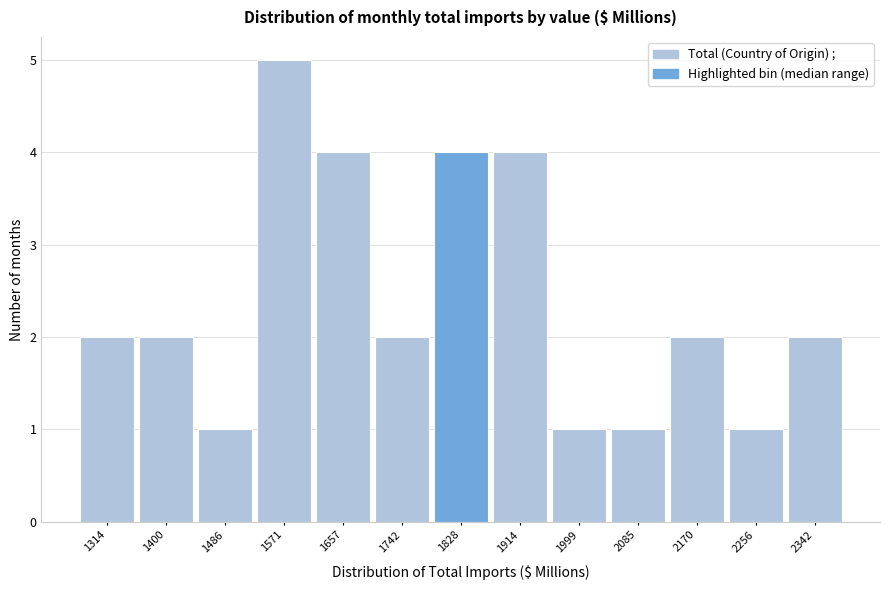

Reading left to right, transcribe this chart: for each bar, give the range it covers on the x-axis and its height. Neither the bar edges nor the heights are printed on the chart, so give them approximately, as read against the axes.

1270 to 1360: 2
1360 to 1440: 2
1440 to 1530: 1
1530 to 1610: 5
1610 to 1700: 4
1700 to 1790: 2
1790 to 1870: 4
1870 to 1960: 4
1960 to 2040: 1
2040 to 2130: 1
2130 to 2210: 2
2210 to 2300: 1
2300 to 2390: 2